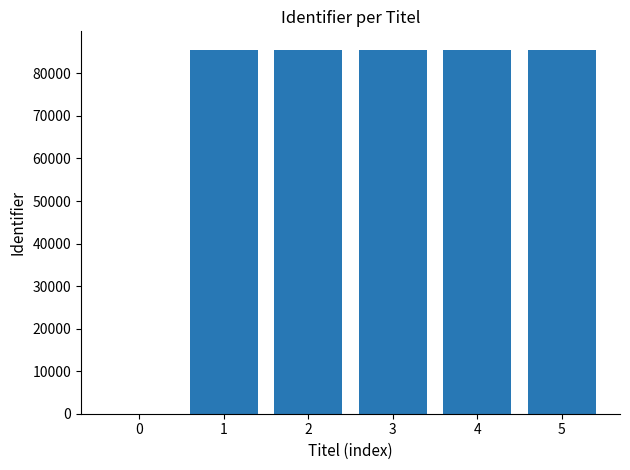

How many positive values are there?

5